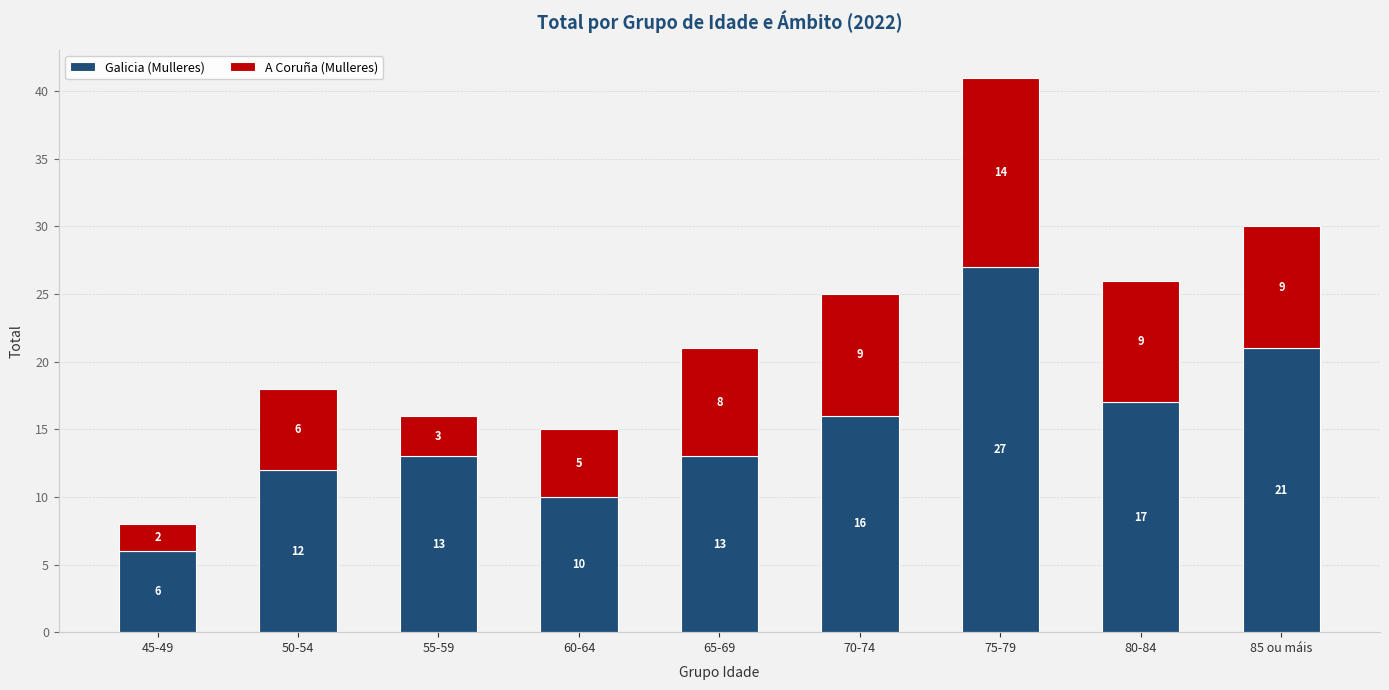

Reading left to right, what are the values for Galicia (Mulleres)?

45-49=6	50-54=12	55-59=13	60-64=10	65-69=13	70-74=16	75-79=27	80-84=17	85 ou máis=21